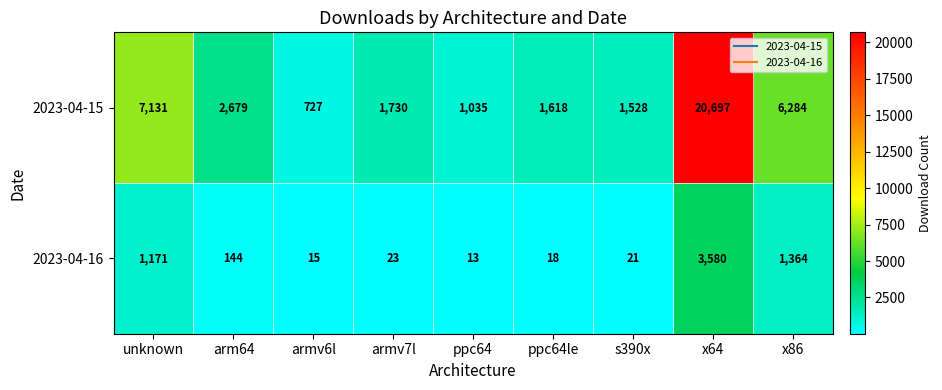

Reading left to right, list all the values displayed in this chart.

2023-04-15: unknown=7131	arm64=2679	armv6l=727	armv7l=1730	ppc64=1035	ppc64le=1618	s390x=1528	x64=20697	x86=6284
2023-04-16: unknown=1171	arm64=144	armv6l=15	armv7l=23	ppc64=13	ppc64le=18	s390x=21	x64=3580	x86=1364